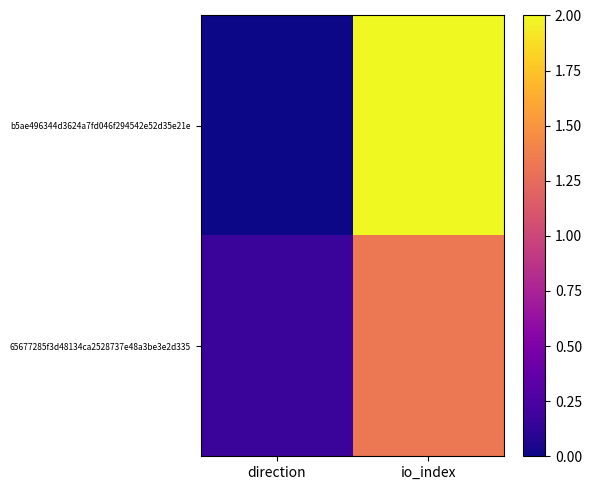

At which category is the sum across all series the highest?

io_index